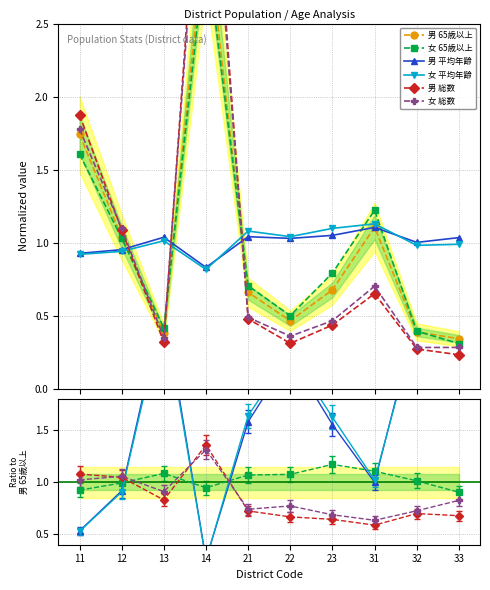

Is it true that 女 65歳以上 equals 1.8 at 12?

False